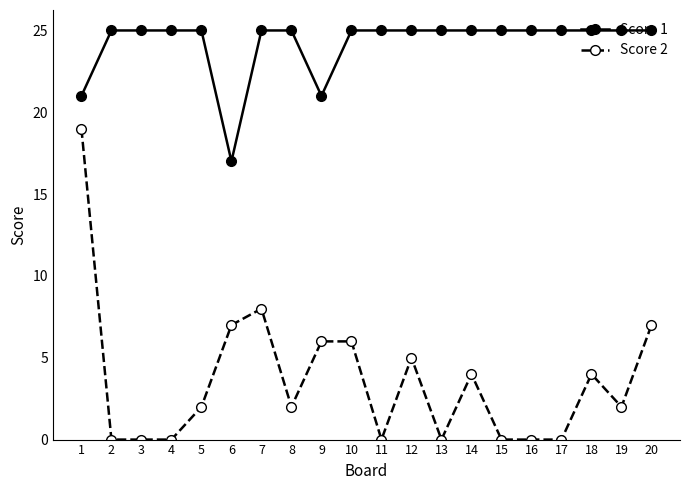

True or false: Score 1 and Score 2 cross at least once.

False